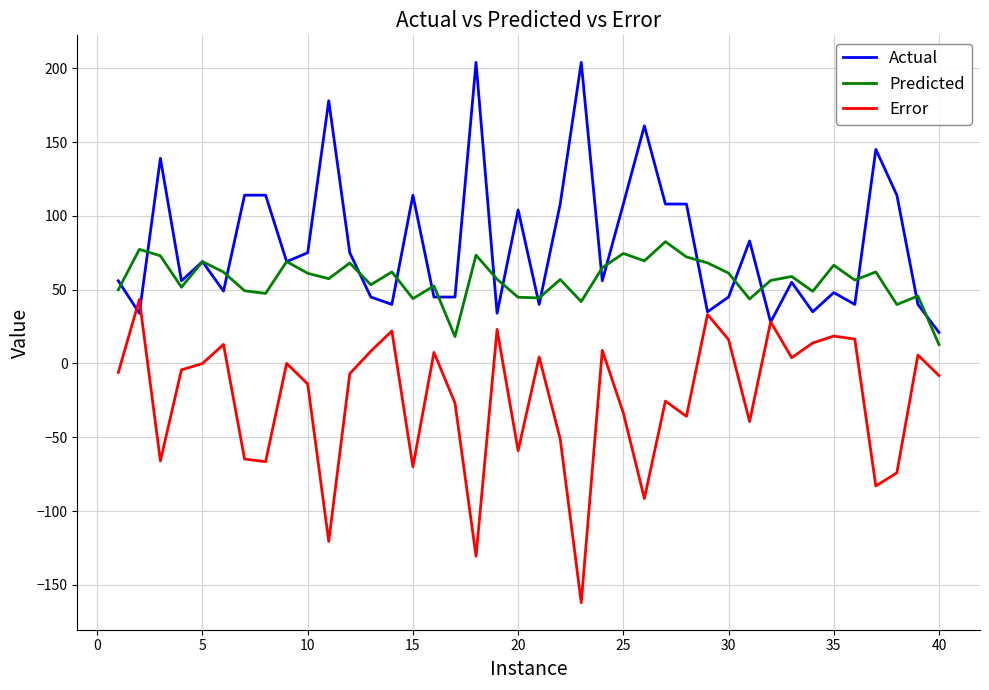

List the series in order of their peak value, highest first.

Actual, Predicted, Error